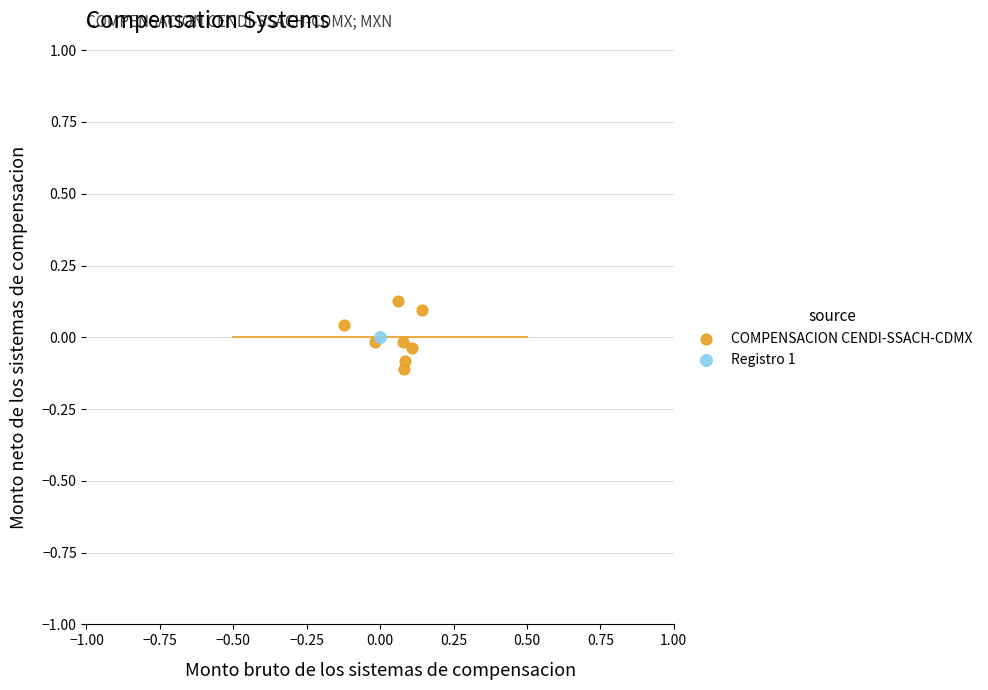

What are all the series names shown in the legend?

COMPENSACION CENDI-SSACH-CDMX, Registro 1